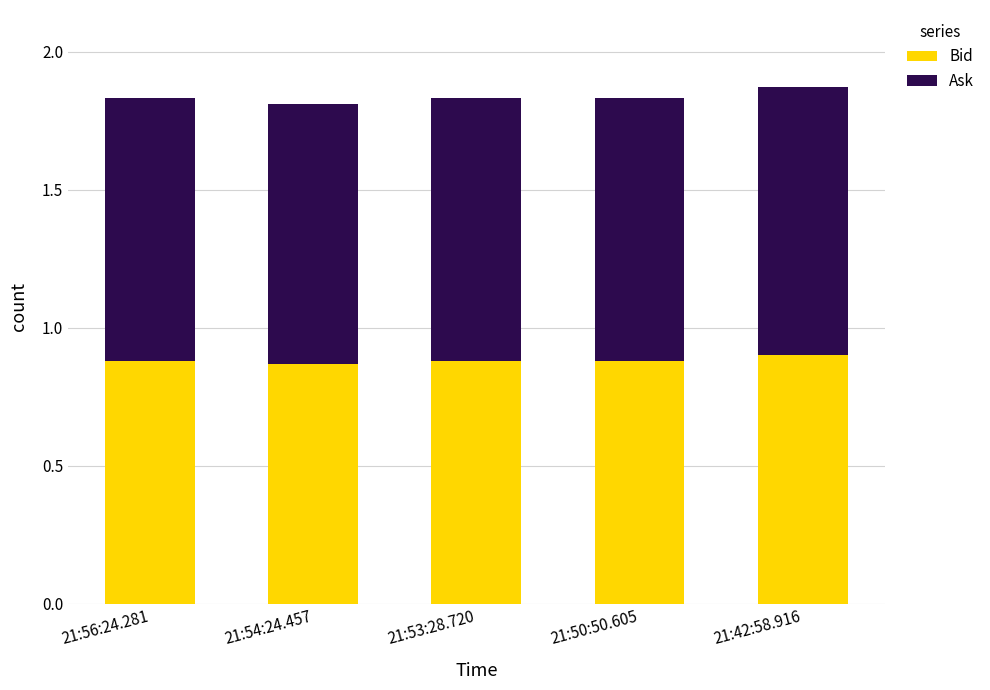

Is it true that Bid equals 0.9 at 21:53:28.720?

True